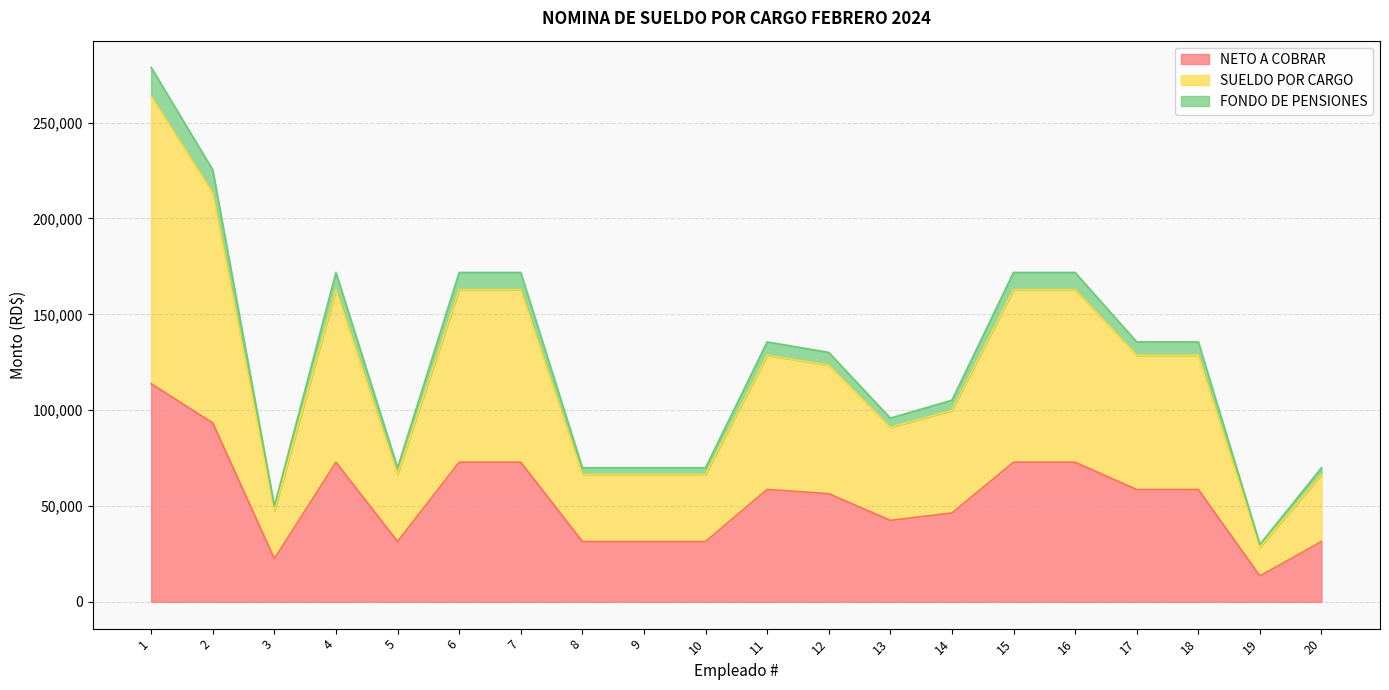

What is the minimum value for NETO A COBRAR?

13500.0